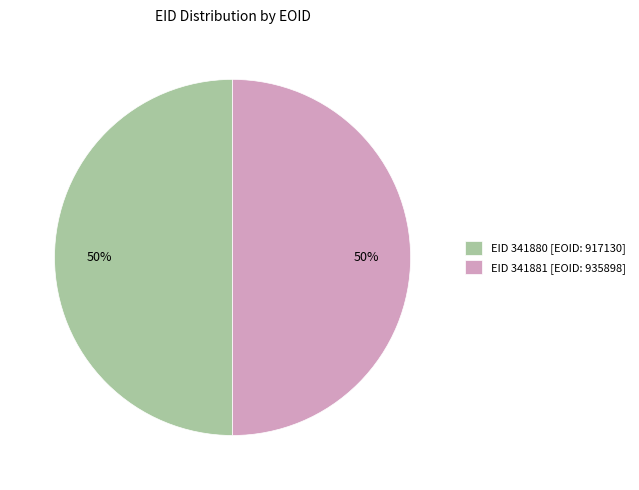

Count the number of slices in the pie.

2